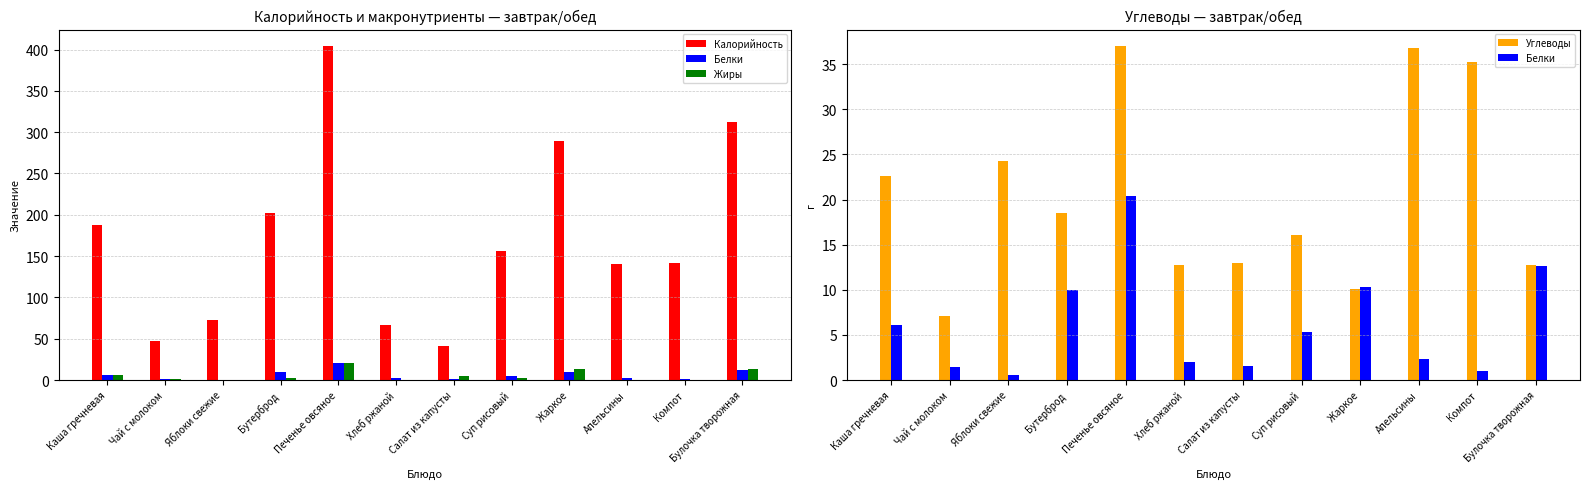

The value of Углеводы at Чай с молоком is 1.9. True or false?

False